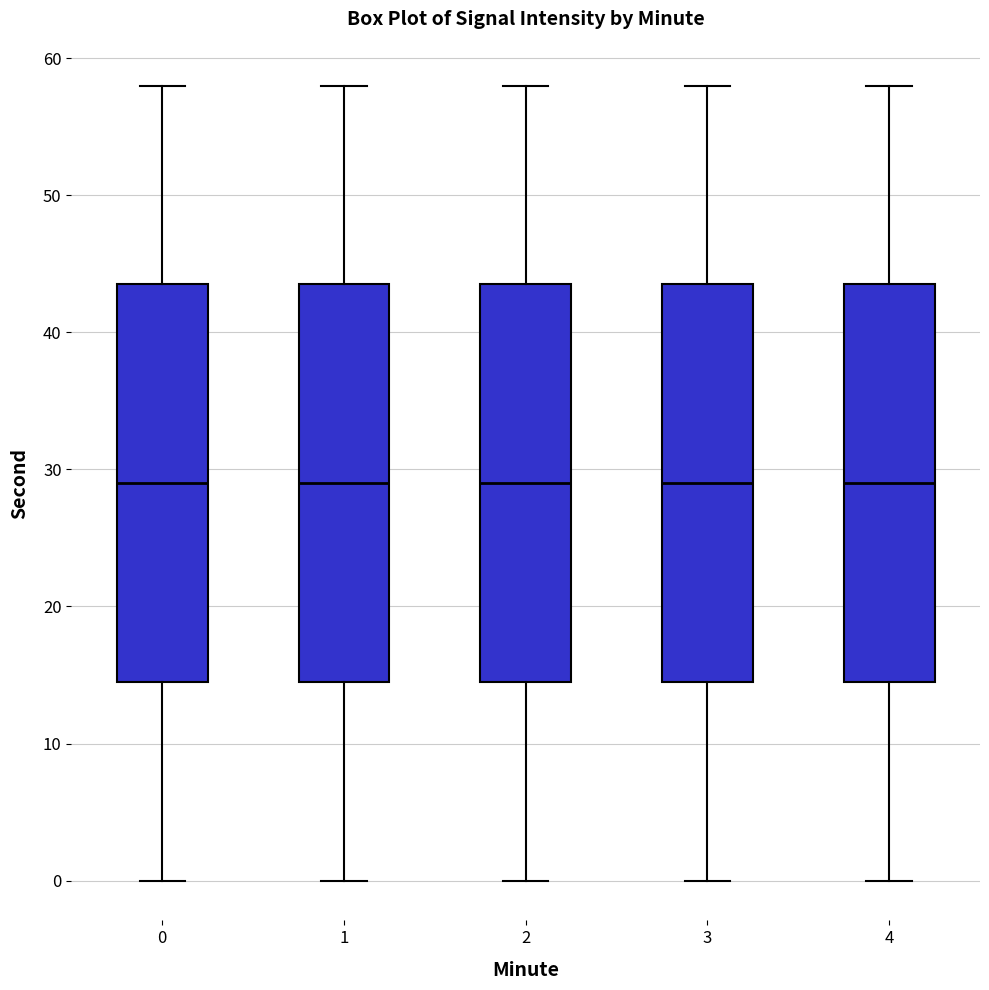

Where does the lower whisker of the box at x = 3 end on the y-axis? The values are not printed on the chart, so give them approximately, as read against the axis.

0